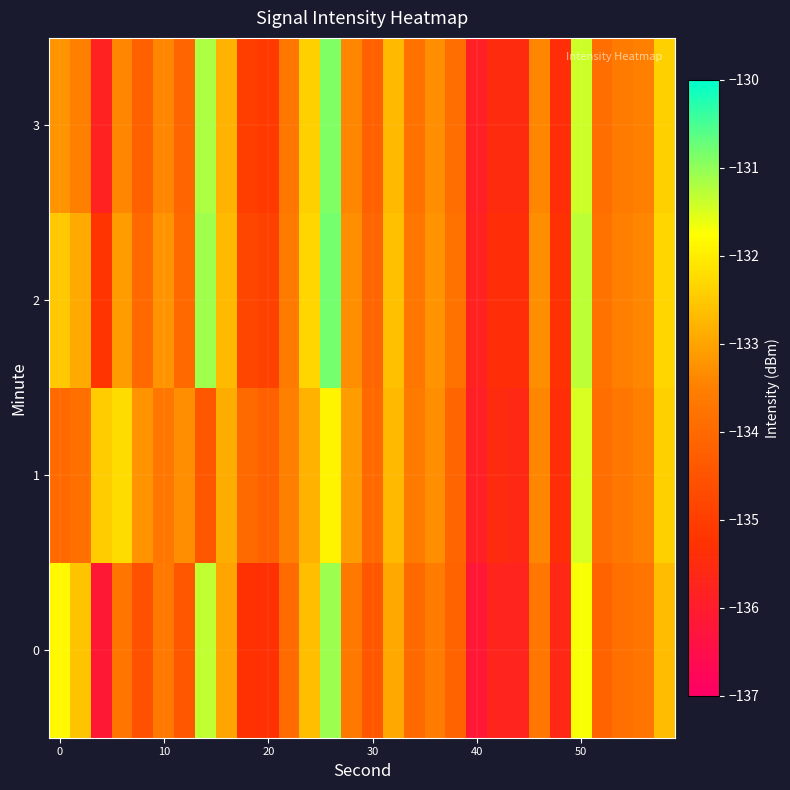

Reading left to right, transcribe all the data shown in this chart.

0: -131.9	-132.6	-136.1	-133.7	-134.6	-133.7	-134.4	-131.3	-133.0	-135.3	-135.3	-134.0	-132.6	-131.1	-133.6	-134.4	-132.9	-134.0	-133.6	-134.2	-136.2	-135.7	-135.8	-133.7	-135.6	-131.7	-134.1	-133.8	-133.7	-132.7
1: -134.0	-133.8	-132.5	-132.2	-133.2	-133.7	-133.3	-134.4	-132.9	-134.0	-134.2	-133.5	-132.8	-131.9	-133.1	-134.0	-132.7	-133.6	-133.3	-134.1	-135.9	-135.5	-135.6	-133.4	-135.4	-131.5	-133.9	-133.7	-133.5	-132.4
2: -132.5	-132.9	-135.2	-133.1	-134.0	-133.2	-134.0	-131.1	-132.7	-134.8	-134.9	-133.6	-132.3	-130.8	-133.3	-134.1	-132.6	-133.7	-133.2	-133.8	-135.8	-135.4	-135.4	-133.3	-135.3	-131.3	-133.8	-133.5	-133.4	-132.3
3: -133.2	-133.5	-135.8	-133.4	-134.2	-133.4	-134.1	-131.2	-132.8	-135.0	-135.1	-133.7	-132.4	-130.9	-133.4	-134.2	-132.7	-133.8	-133.3	-133.9	-135.9	-135.5	-135.5	-133.4	-135.4	-131.4	-133.9	-133.6	-133.5	-132.4